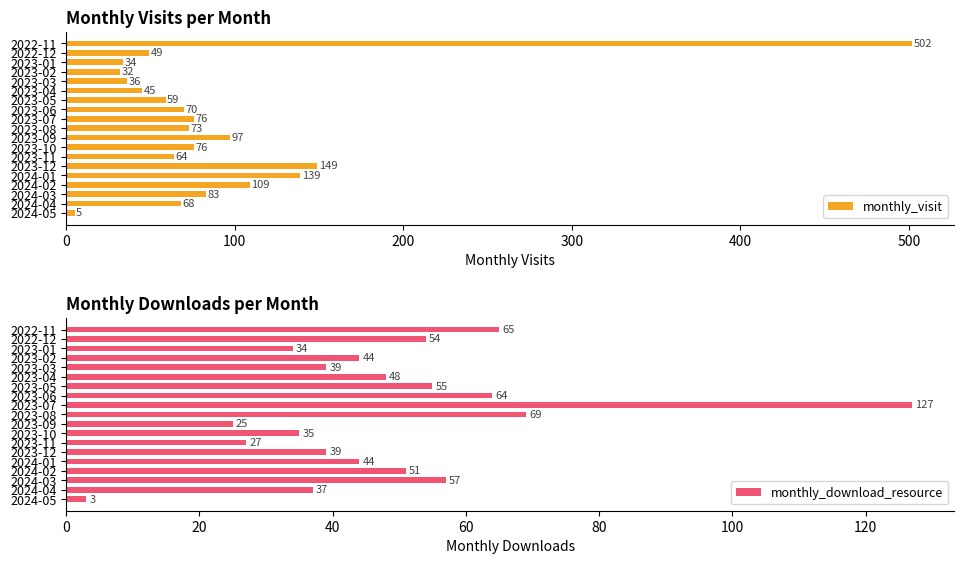

The value of monthly_visit at 2024-03 is 83. True or false?

True